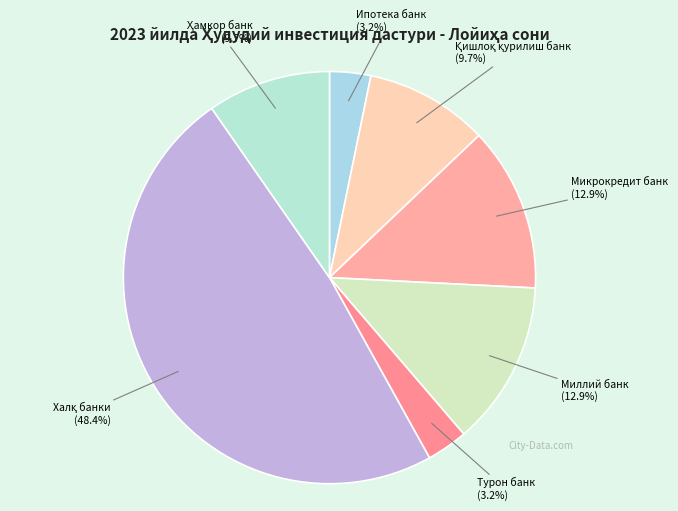

Does any single category account for the majority?

No